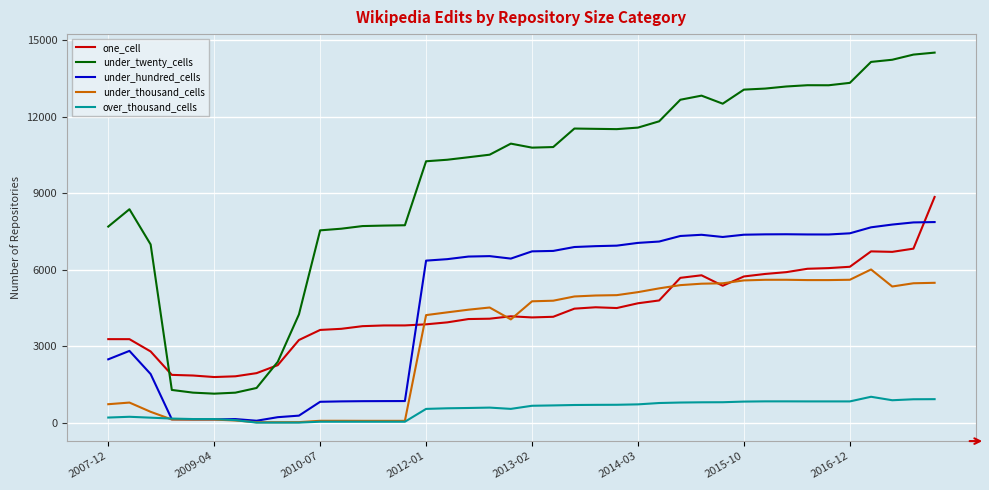

Which series has the widest spread of values?

under_twenty_cells